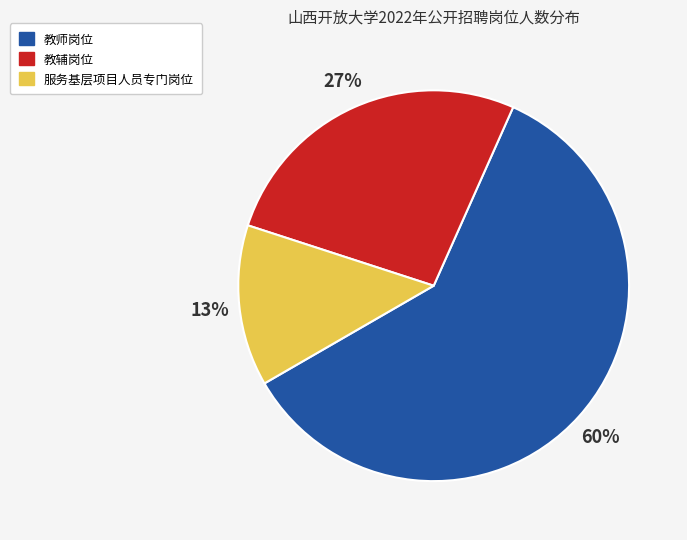

Does any single category account for the majority?

Yes